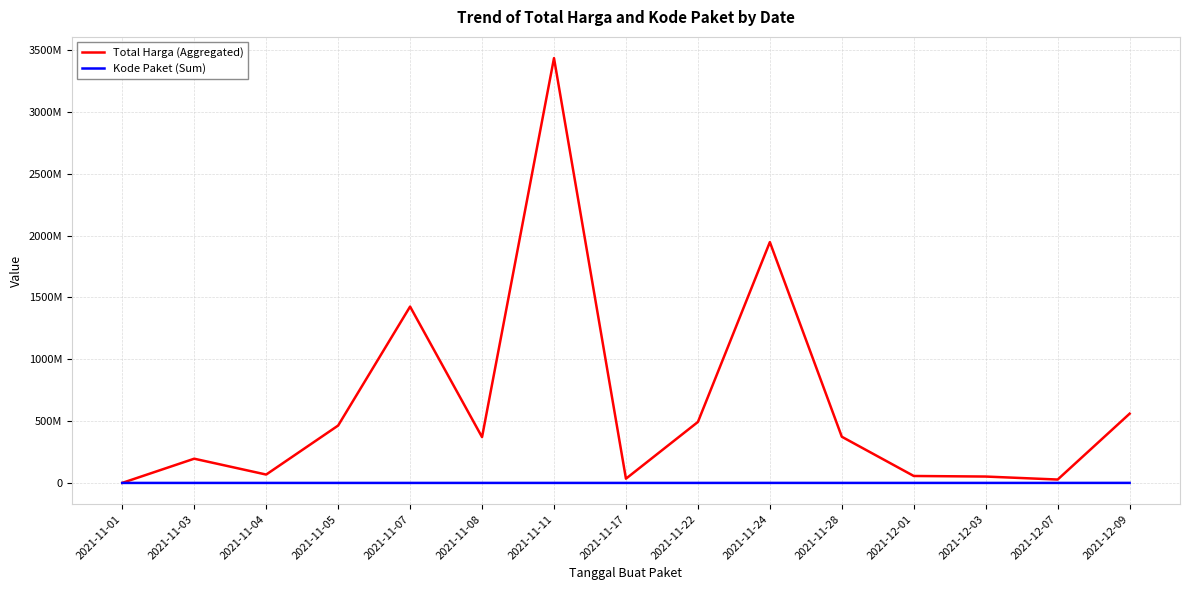

What are all the series names shown in the legend?

Total Harga (Aggregated), Kode Paket (Sum)